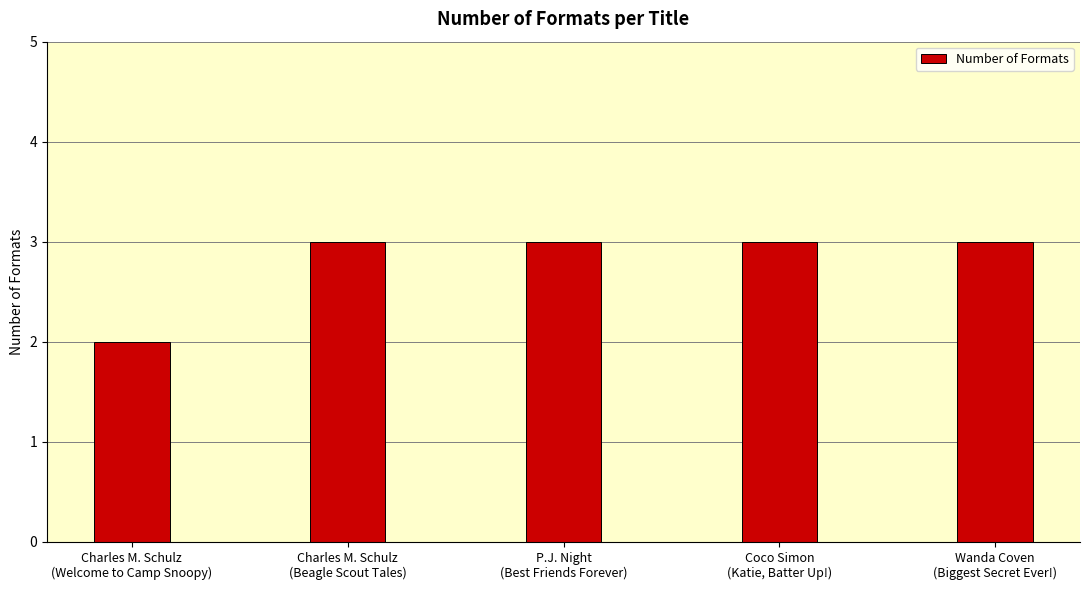

What is the greatest value displayed?

3